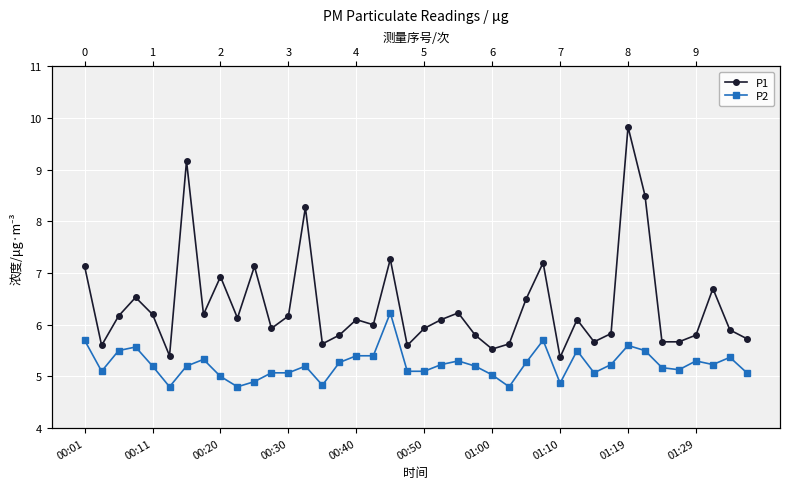

What is the approximate value of P1 at 39?

5.7